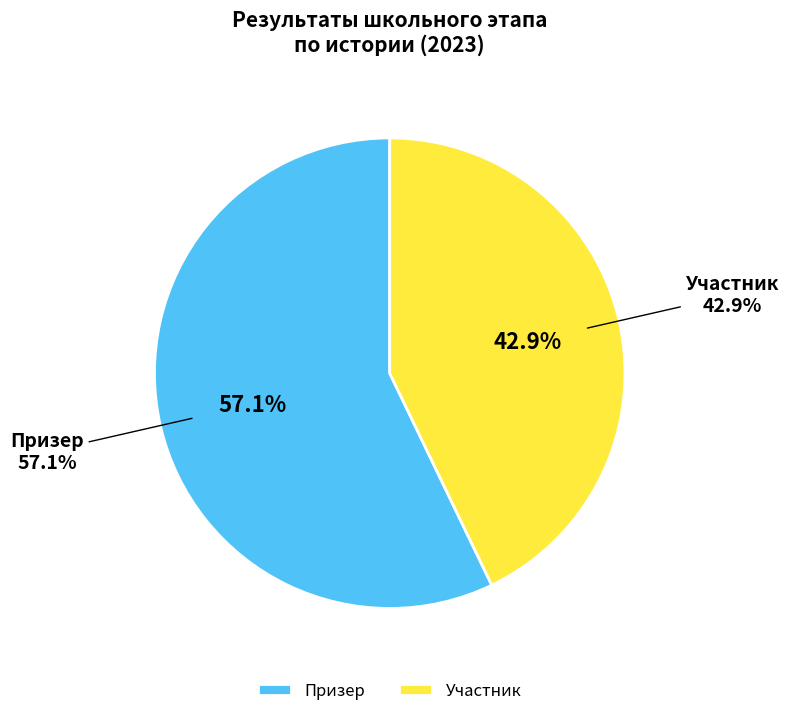

How many slices are in this pie chart?

2